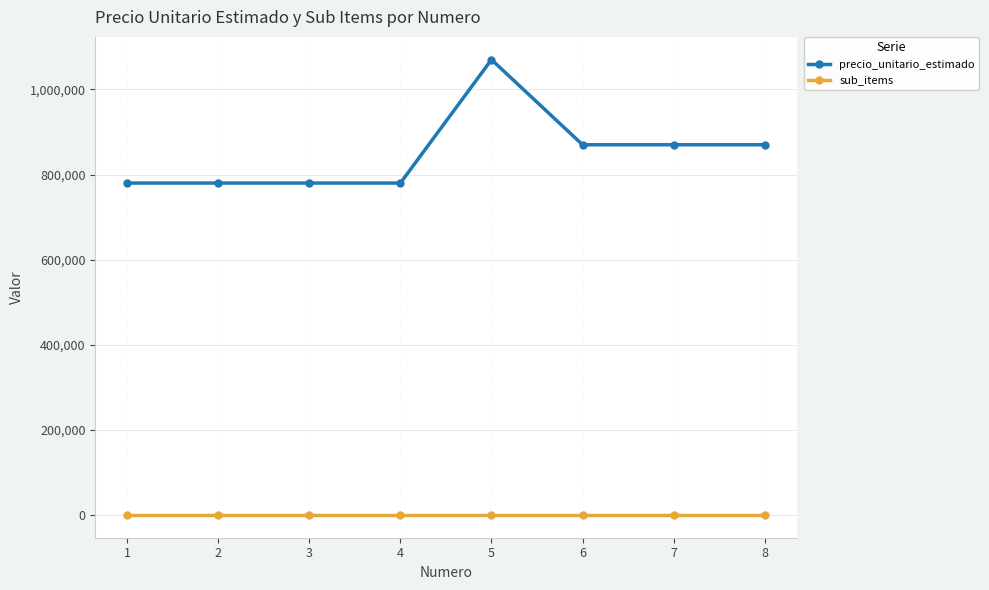

How many series are shown in this chart?

2